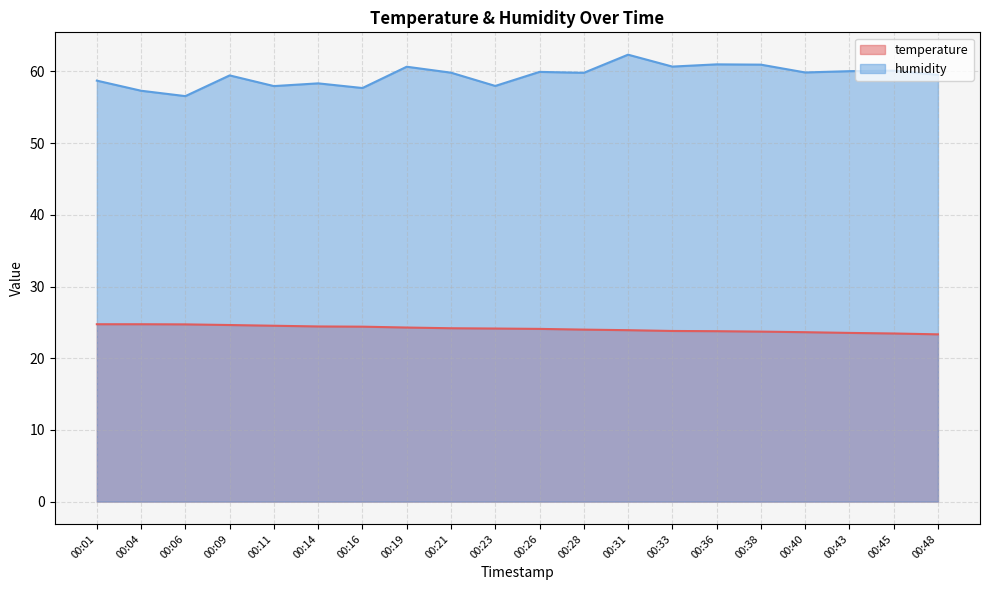

At which category is the sum across all series the highest?

00:31